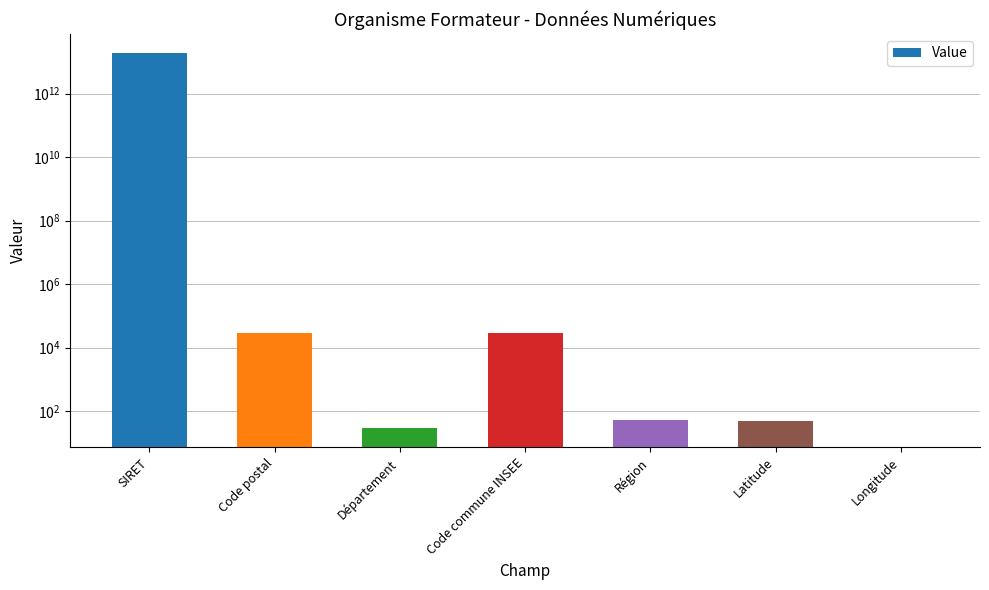

Reading right to left, extract all data points from this chart.

Longitude=-3.6	Latitude=47.9	Région=53.0	Code commune INSEE=29233.0	Département=29.0	Code postal=29391.0	SIRET=19290076900014.0